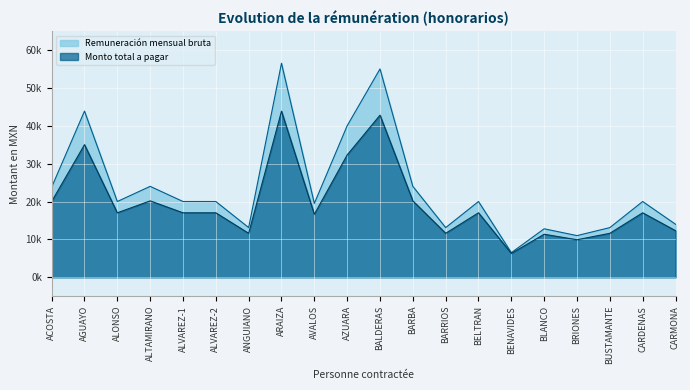

Is it true that Monto total a pagar equals 11607.1 at BARRIOS?

True